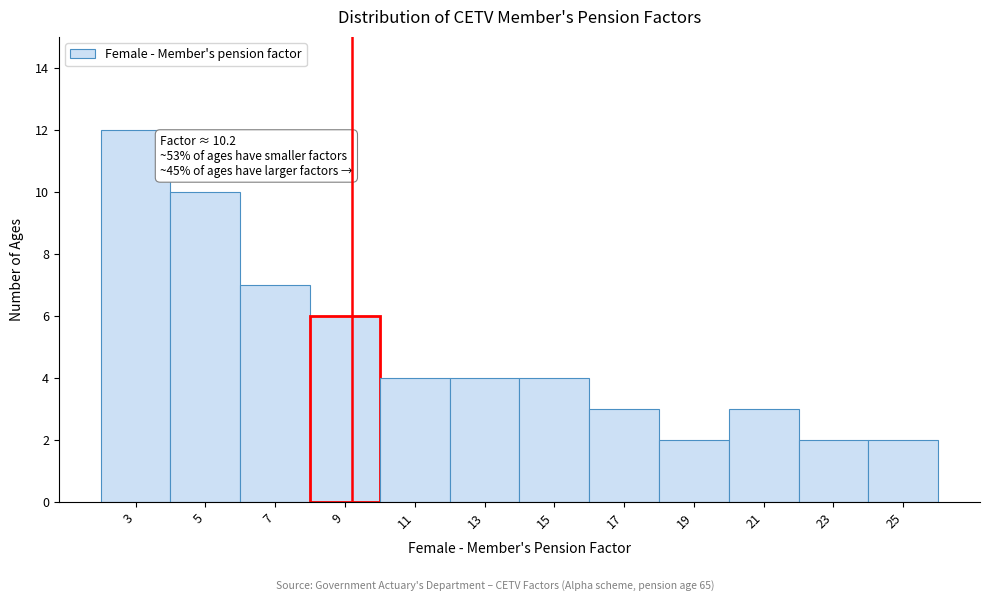

Reading right to left, what are all the values shown in this chart?

2	2	3	2	3	4	4	4	6	7	10	12